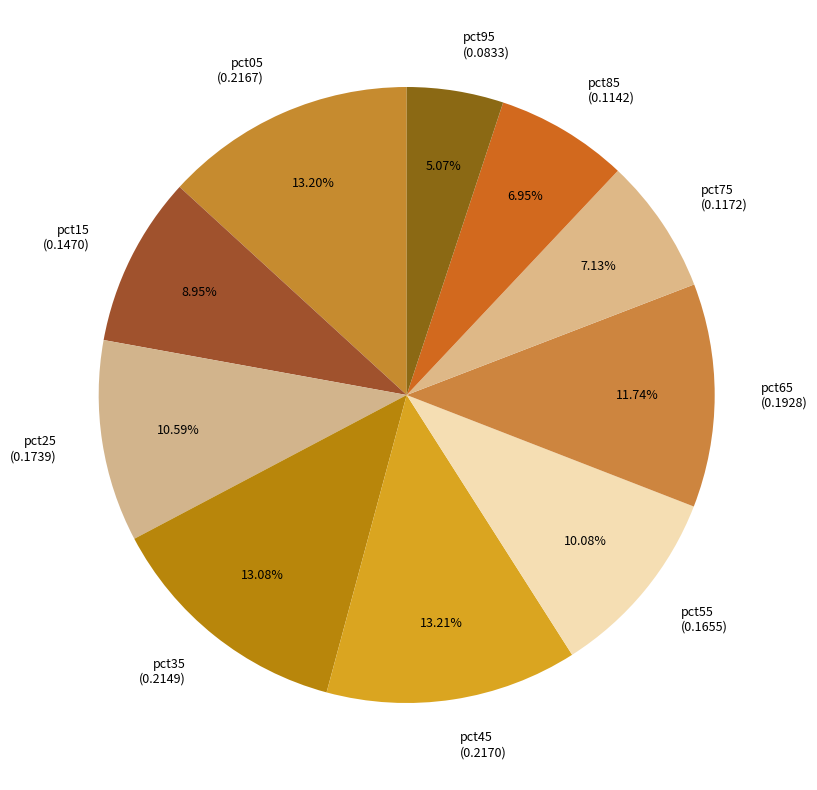

Count the number of slices in the pie.

10